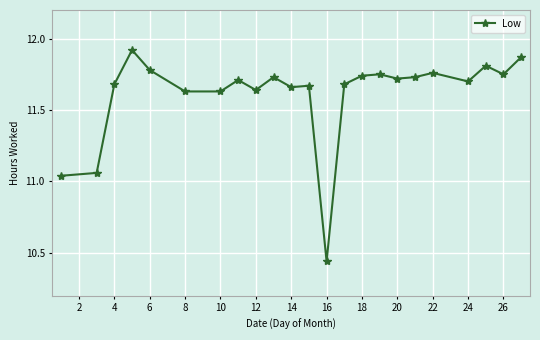

What is the difference between the maximum and minimum values?

1.5